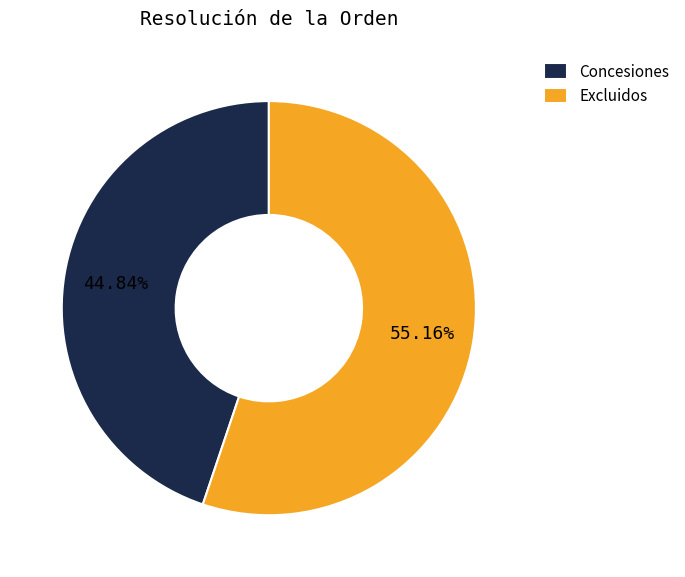

To the nearest percent, what portion does Excluidos represent?

55%